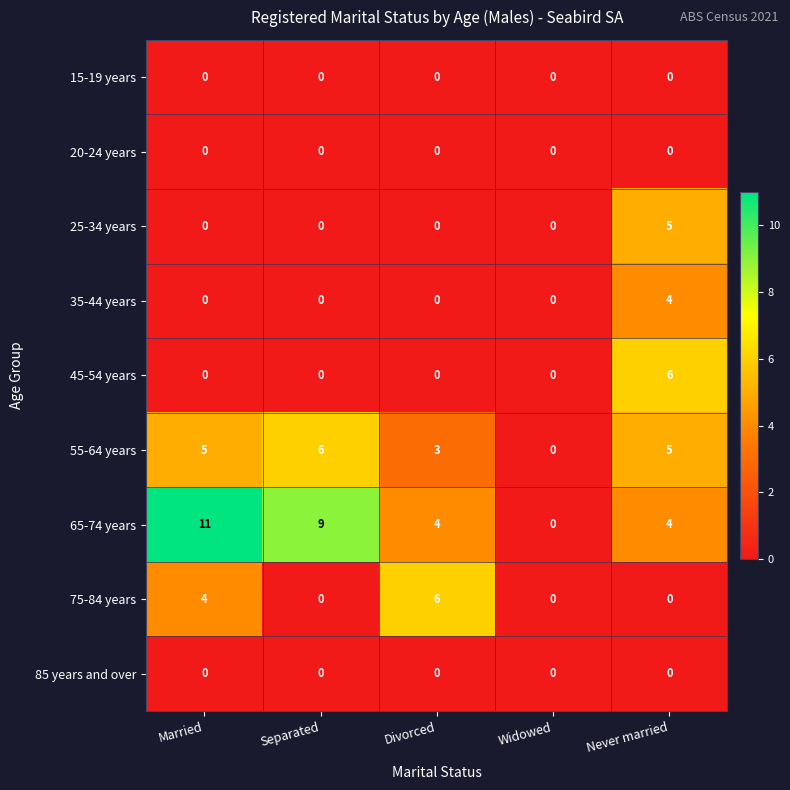

What is the maximum value shown in the chart?

11